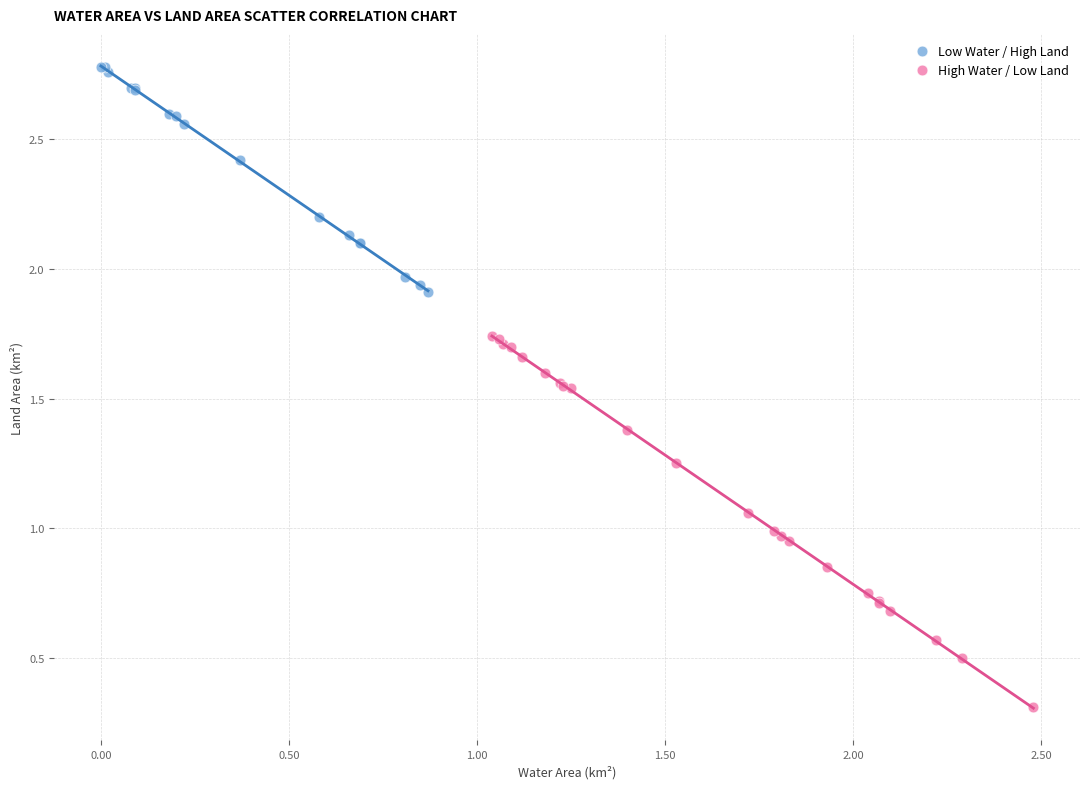

Which series has the widest spread of Y values?

High Water / Low Land